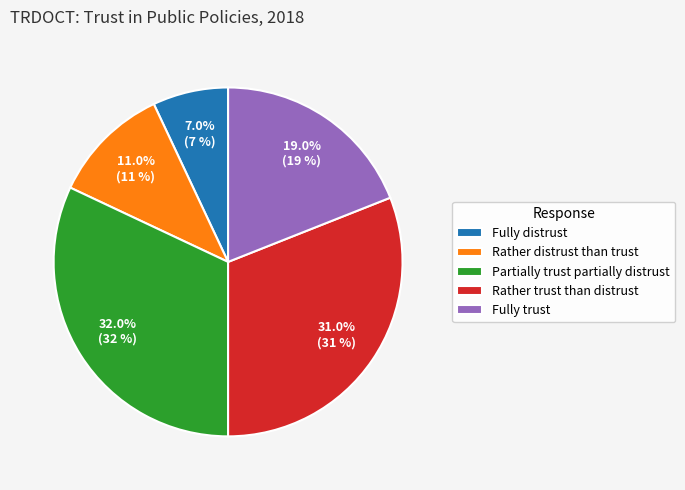

Which category has the biggest portion of the pie?

Partially trust partially distrust